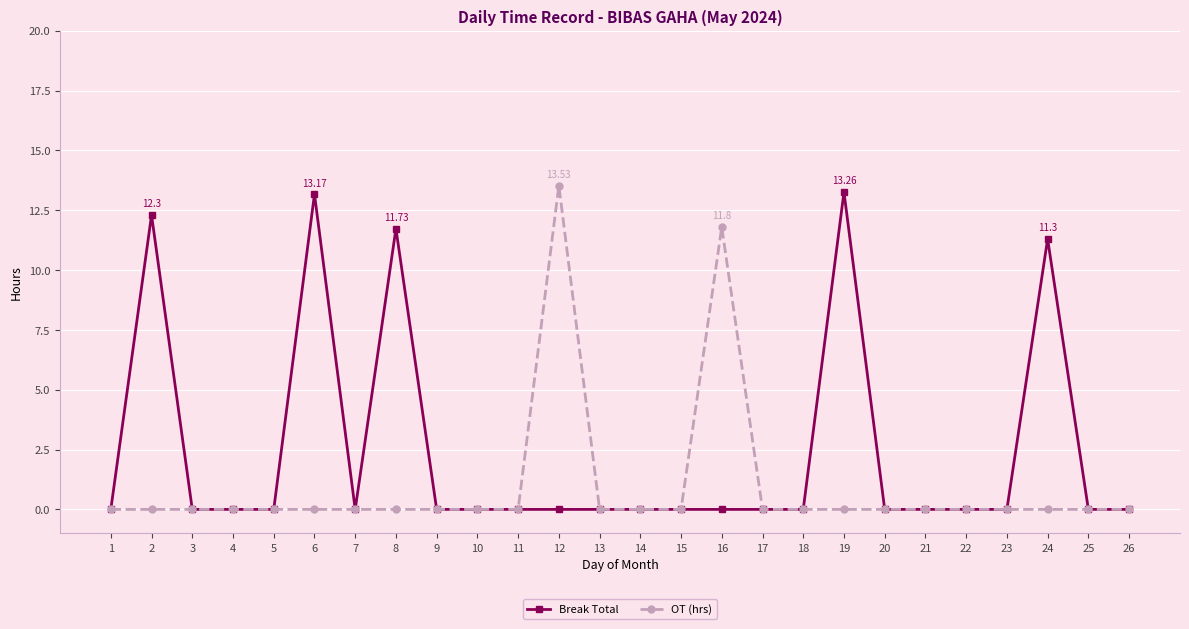

What is the maximum value for OT (hrs)?

13.5